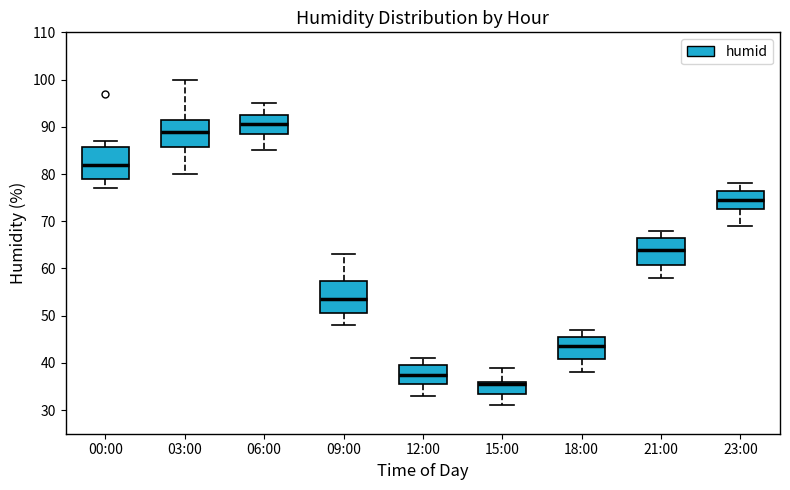

Reading left to right, transcribe this box plot: for each box, give where its median line is, the range the box spans, and where its two whiskers end, as read against the y-axis. The values are not printed on the chart, so give them approximately, as read against the axis.

00:00: median 82, box 79 to 86, whiskers 77 to 87
03:00: median 89, box 86 to 92, whiskers 80 to 100
06:00: median 91, box 89 to 93, whiskers 85 to 95
09:00: median 54, box 51 to 57, whiskers 48 to 63
12:00: median 38, box 36 to 40, whiskers 33 to 41
15:00: median 36 (just below the box's upper edge), box 34 to 36, whiskers 31 to 39
18:00: median 44, box 41 to 46, whiskers 38 to 47
21:00: median 64, box 61 to 67, whiskers 58 to 68
23:00: median 75, box 73 to 77, whiskers 69 to 78